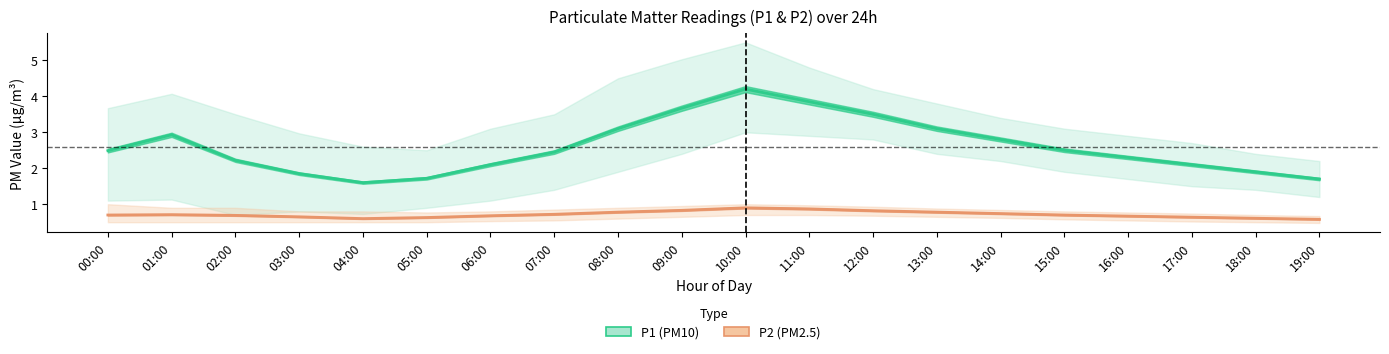

What is the label of the 15th point from the left?

14:00